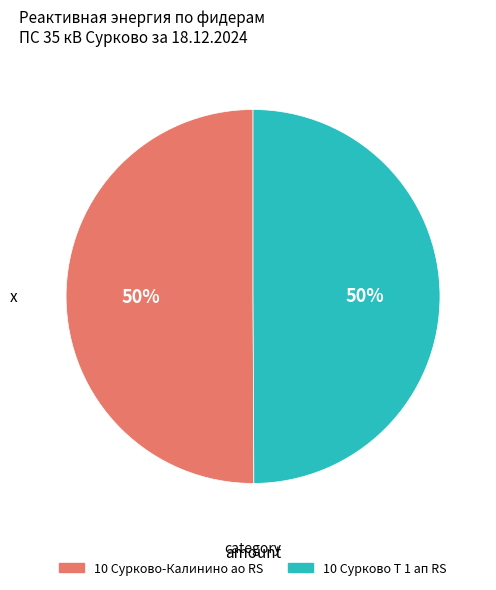

Count the number of slices in the pie.

2